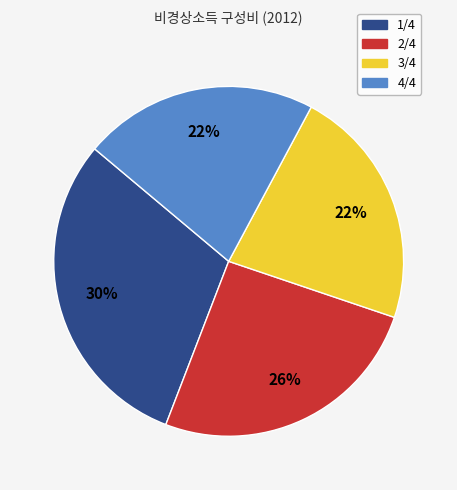

Combined, do 3/4 and 1/4 account for over 50%?

Yes